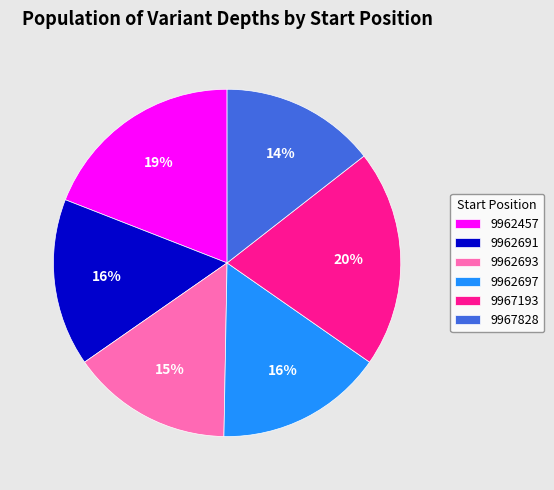

Which category has the smallest portion of the pie?

9967828